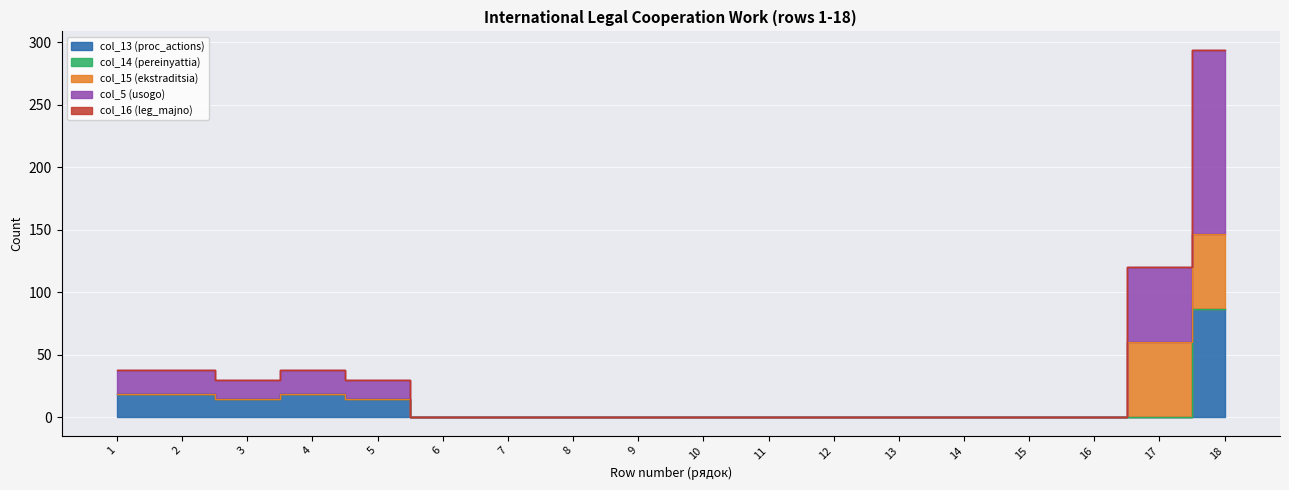

Where is the first local minimum for col_5 (usogo)?

3